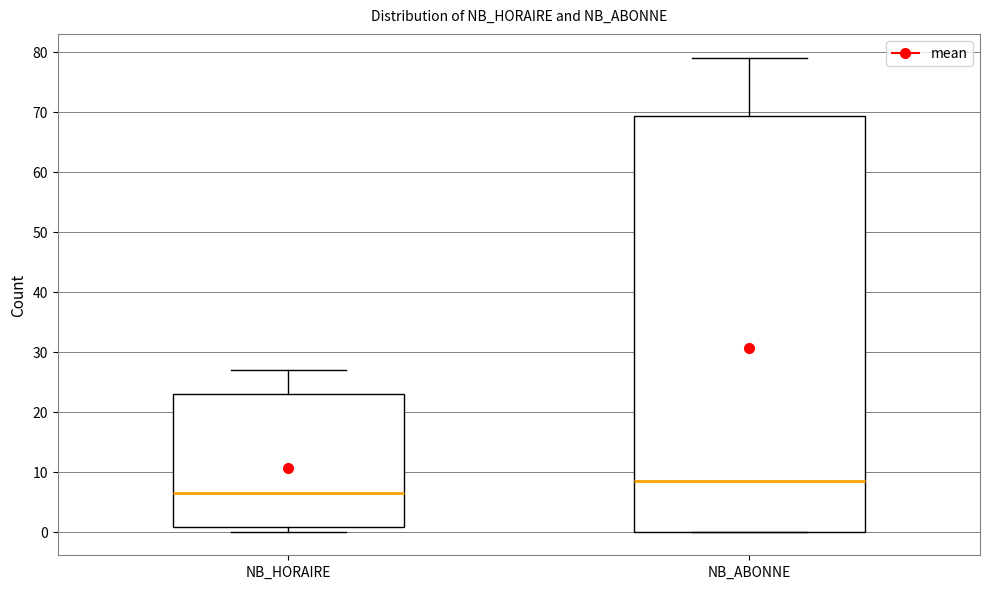

Where is the upper edge of the box for NB_HORAIRE on the y-axis? The values are not printed on the chart, so give them approximately, as read against the axis.

23